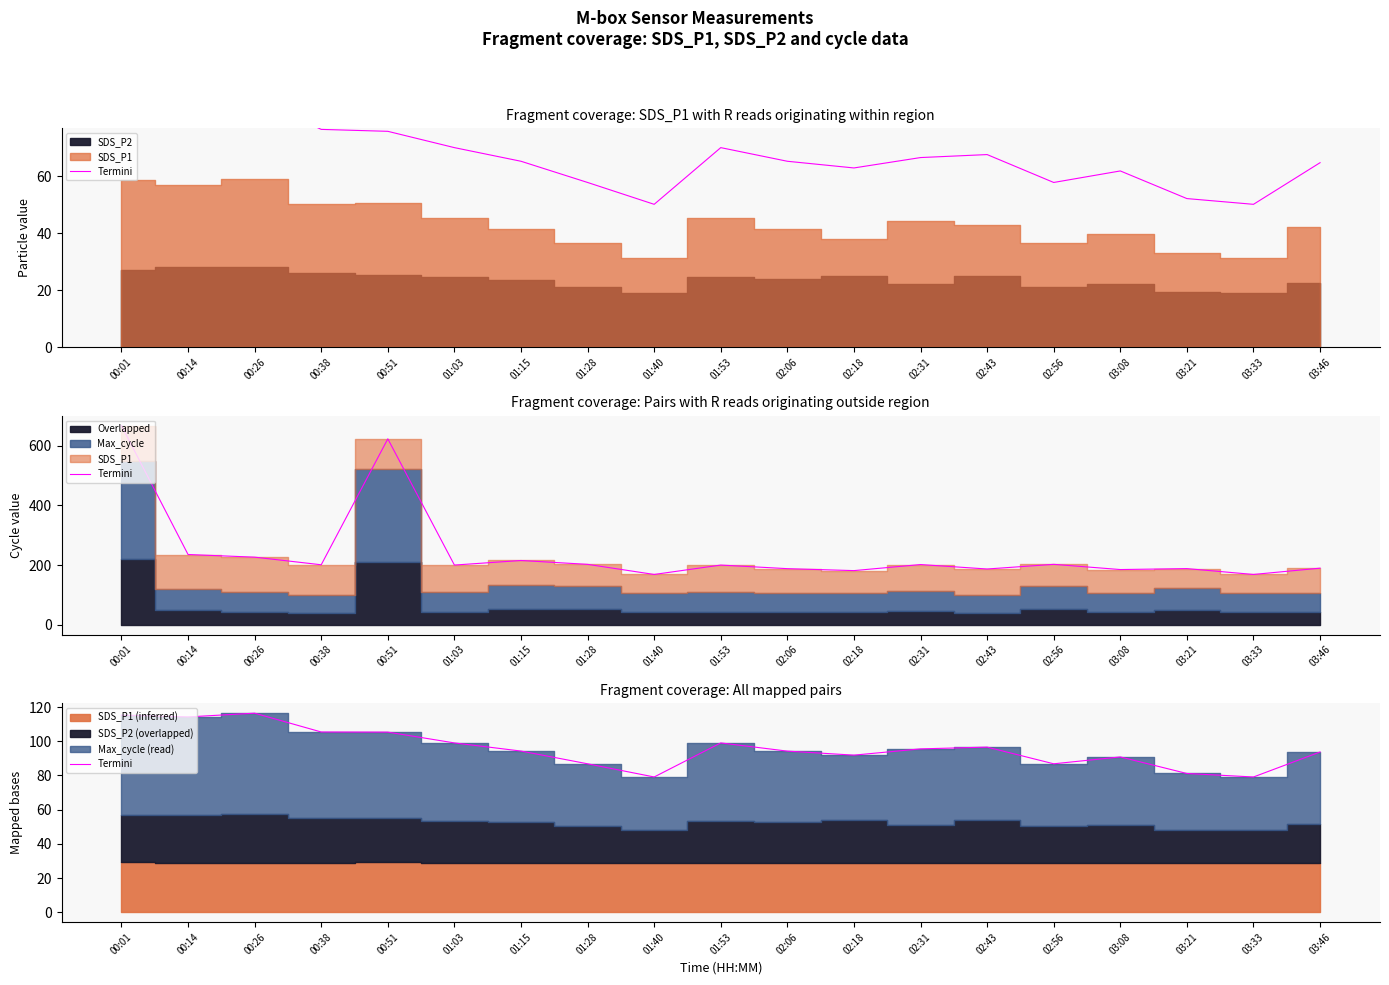

What is the change in value from 01:28 to 02:43?

+9.8